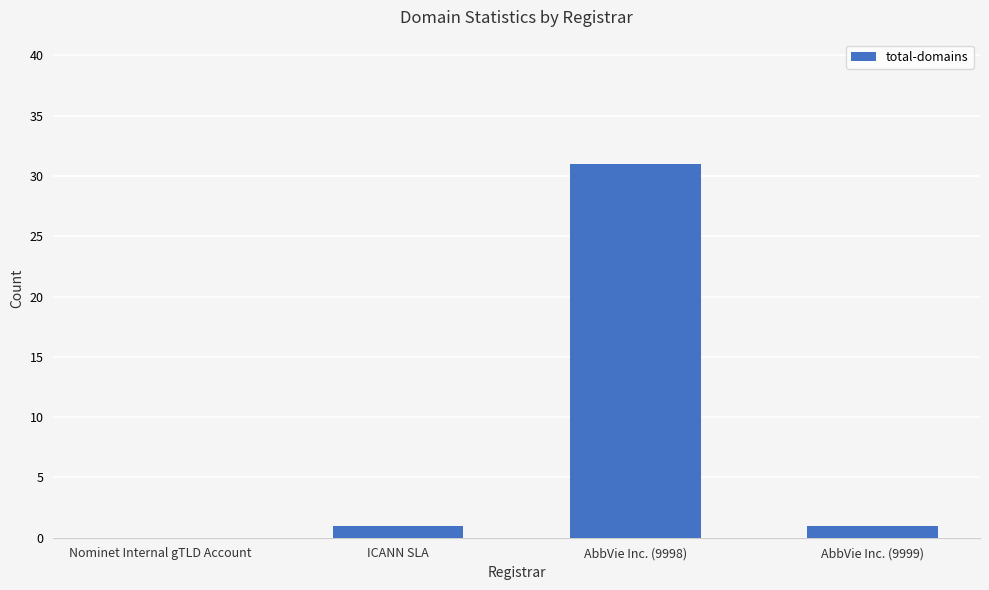

Between AbbVie Inc. (9999) and AbbVie Inc. (9998), which is larger?

AbbVie Inc. (9998)